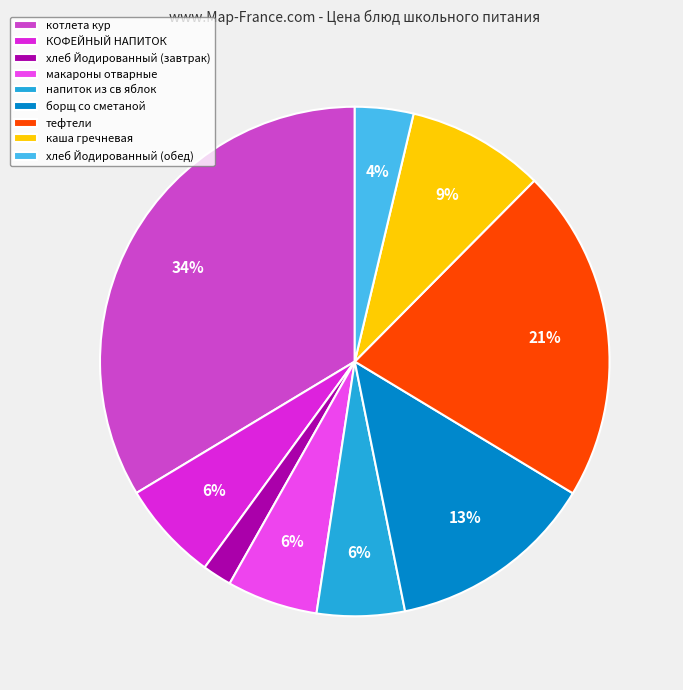

Which has a higher value, тефтели or котлета кур?

котлета кур